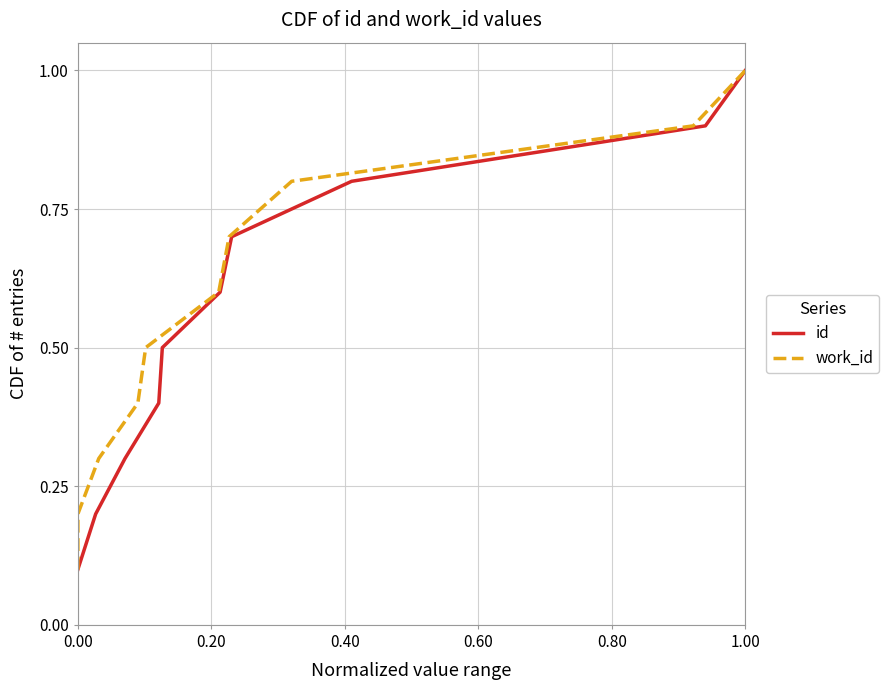

At which label does id reach its peak?

1.00